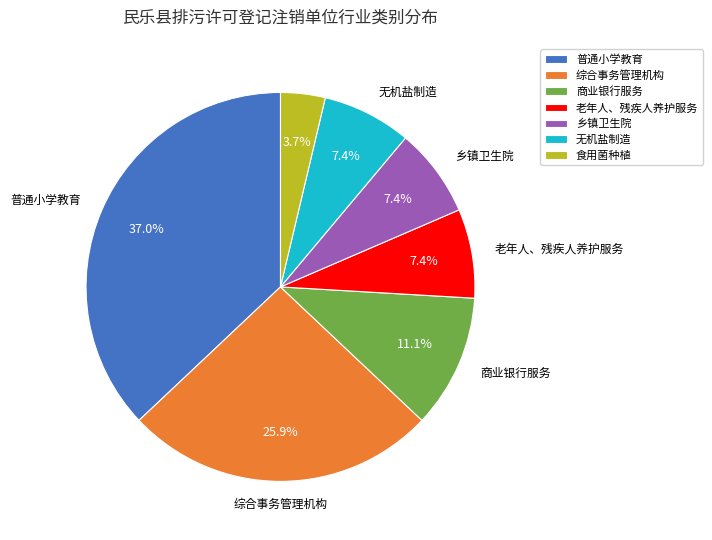

What percentage is NOT represented by 商业银行服务?

88.9%